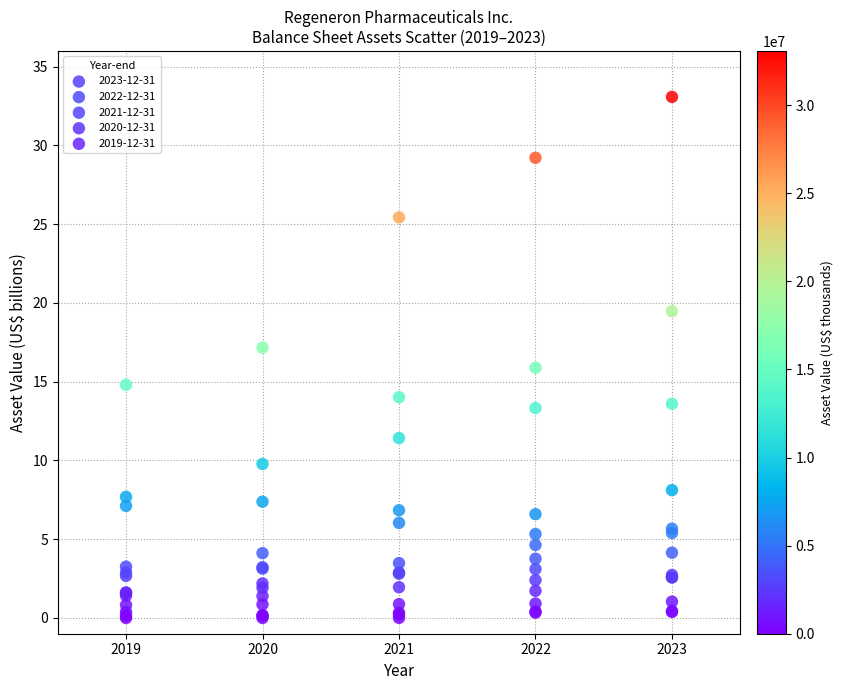

Which series has the largest Y range (max minus min)?

2023-12-31